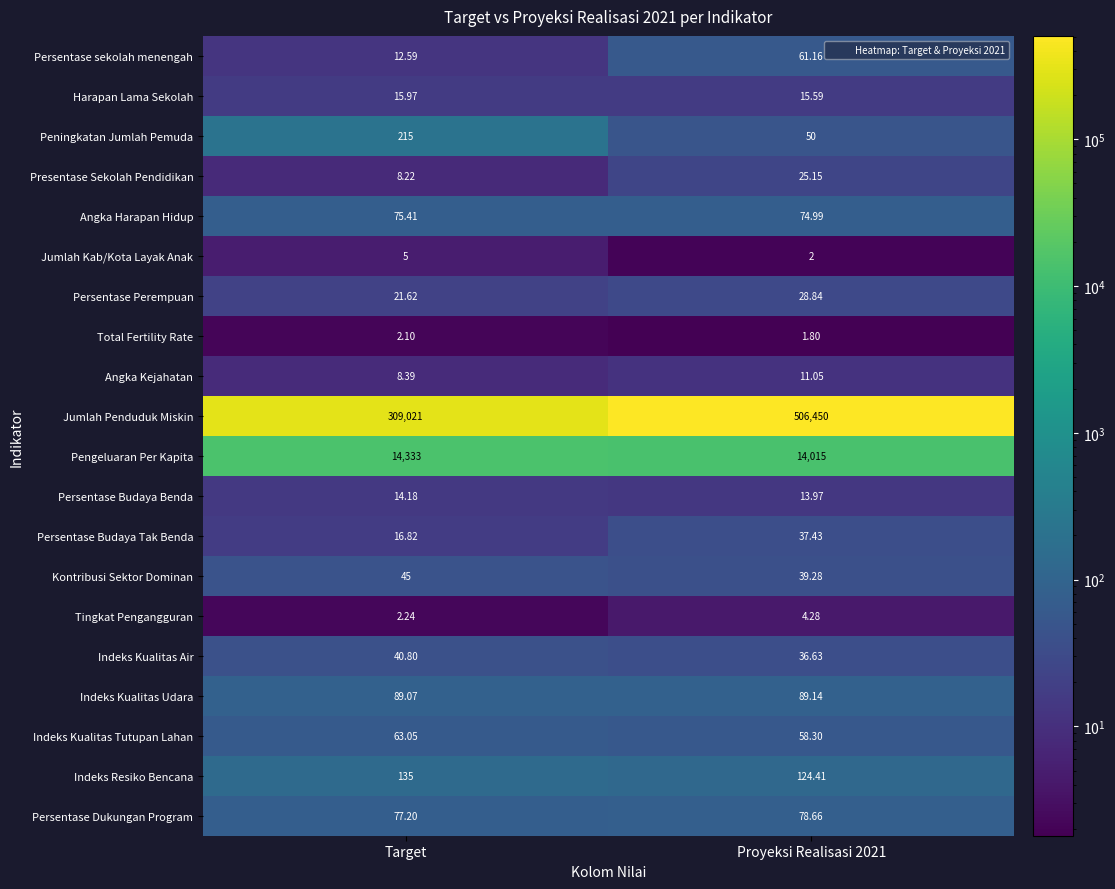

Which category has the highest value in the Indeks Kualitas Tutupan Lahan series?

Target